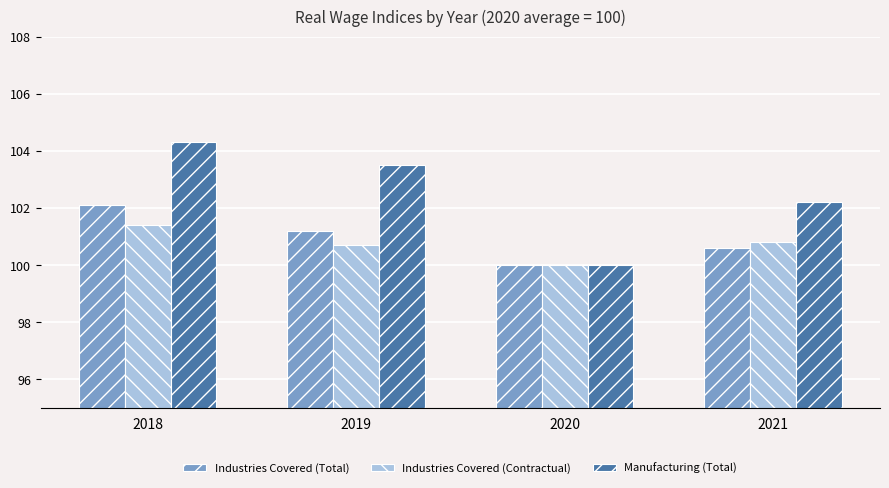

How many bars are there in each group?

3